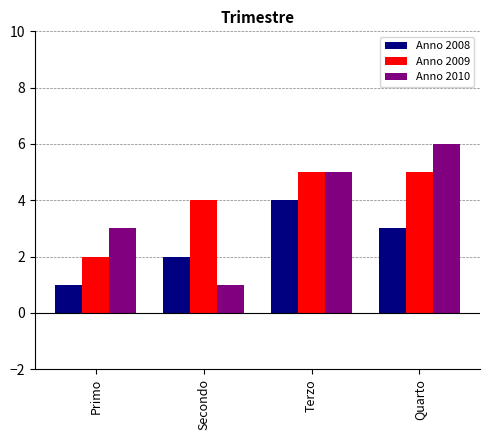

Are the bars horizontal?

No